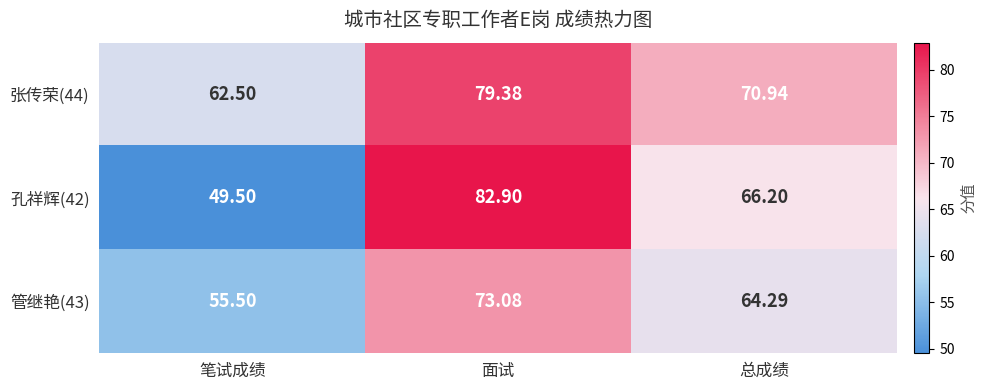

List the labels in order of 管继艳(43) value, smallest first.

笔试成绩, 总成绩, 面试